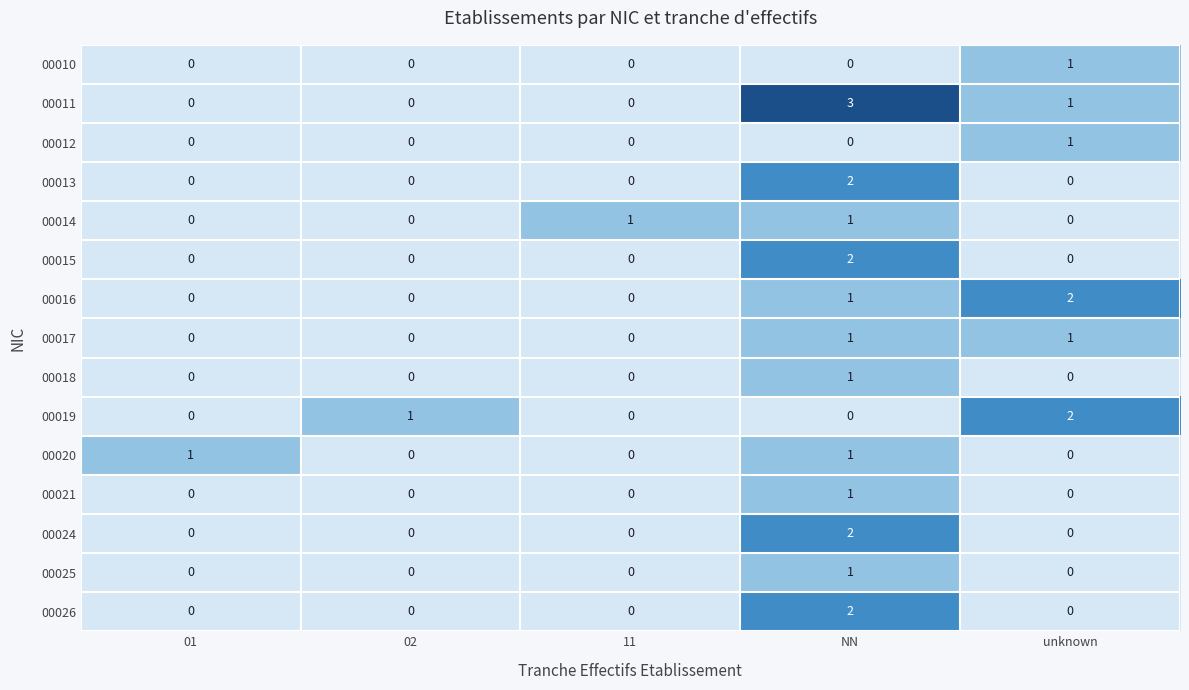

Count the 00024 values in the range 0 to 1.

4